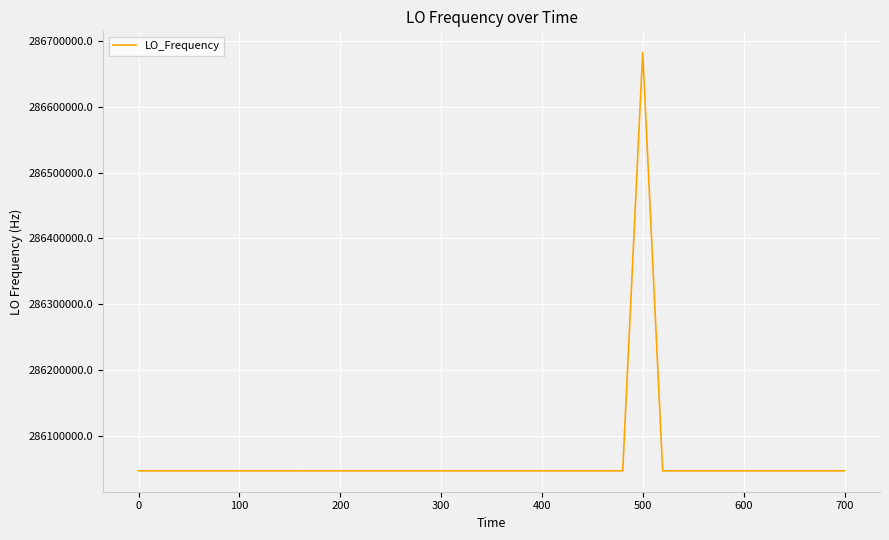

What is the maximum value shown in the chart?

286682705.6